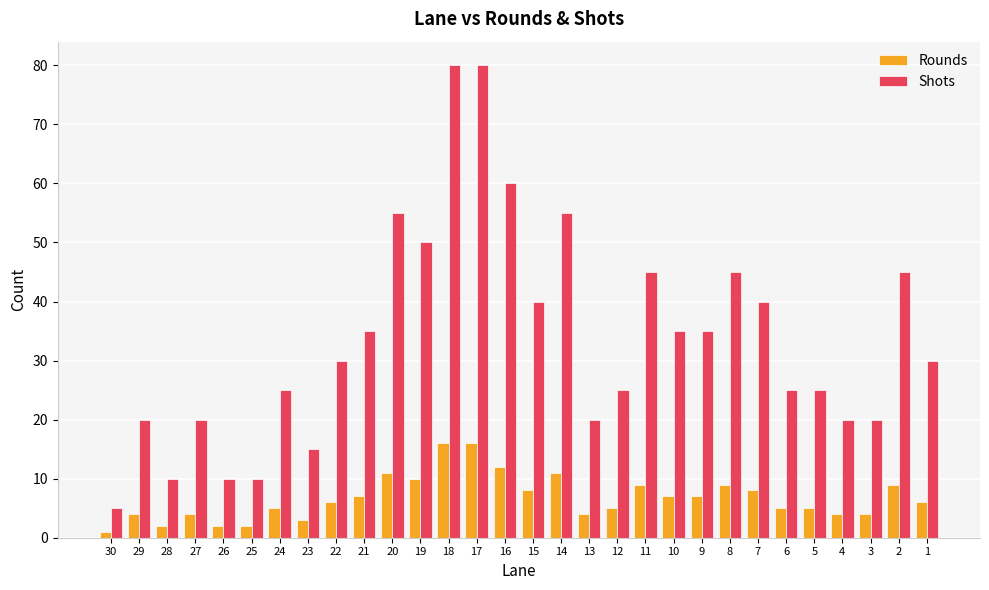

What is the average value of the Shots series?

34